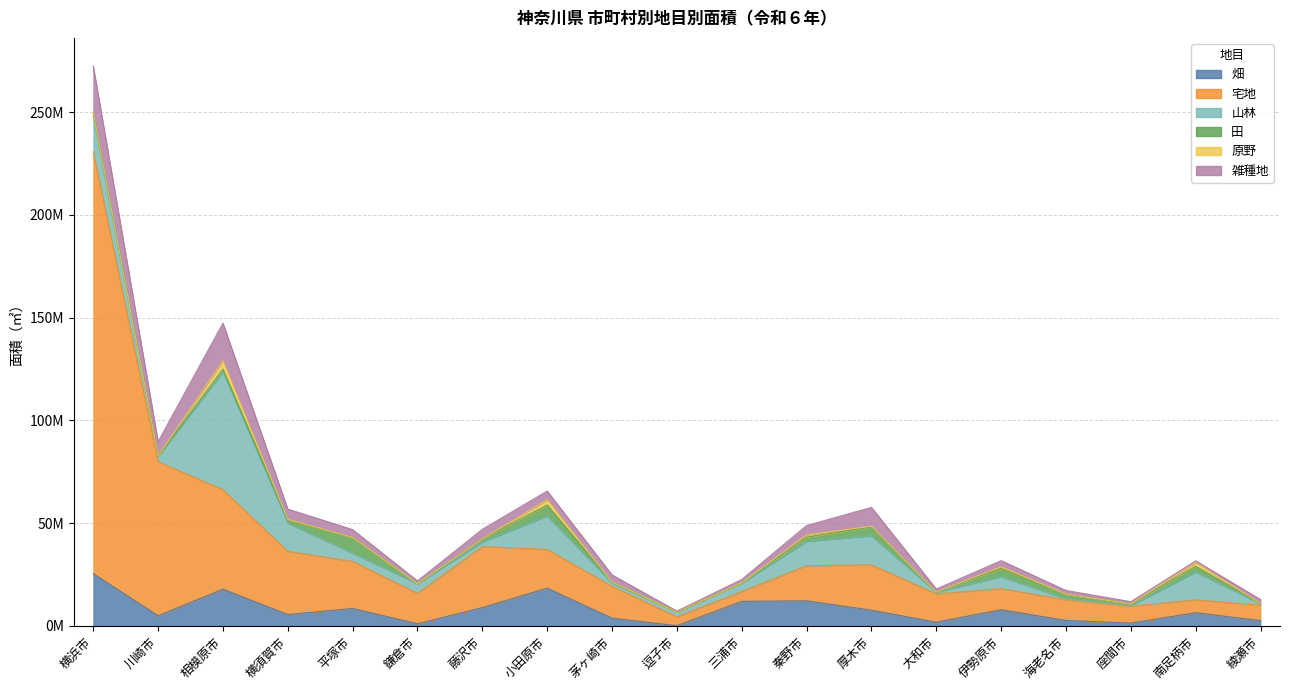

At how many categories does at least one series exceed 198546760?

1